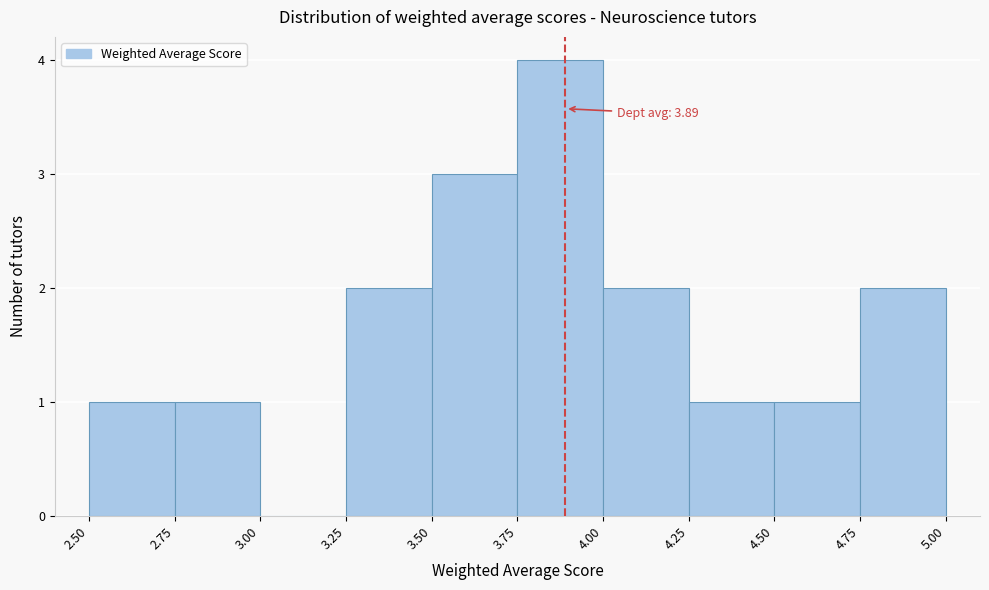

Over which range of the x-axis is the bar tallest?

3.75 to 4.00